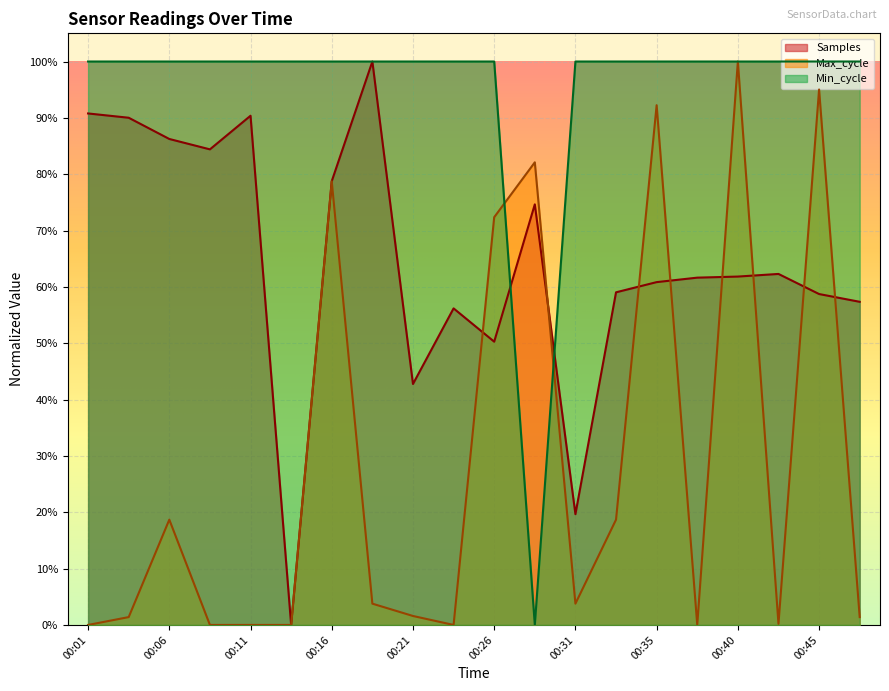

Which category has the lowest value in the Samples series?

00:14